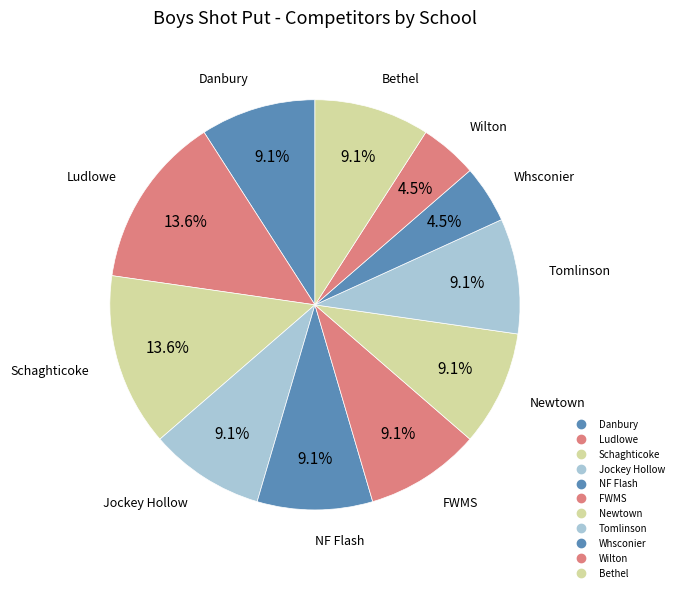

Does Whsconier account for over 50% of the chart?

No